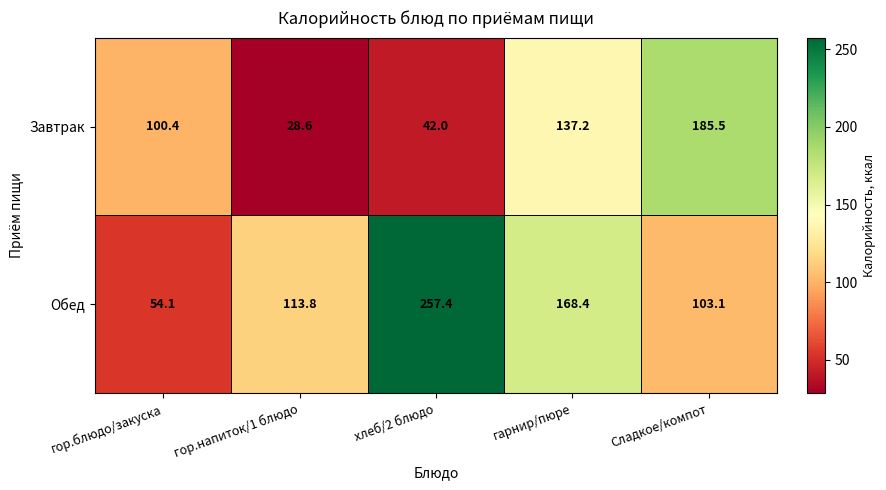

The Обед series shows 67.5 at гор.напиток/1 блюдо. True or false?

False